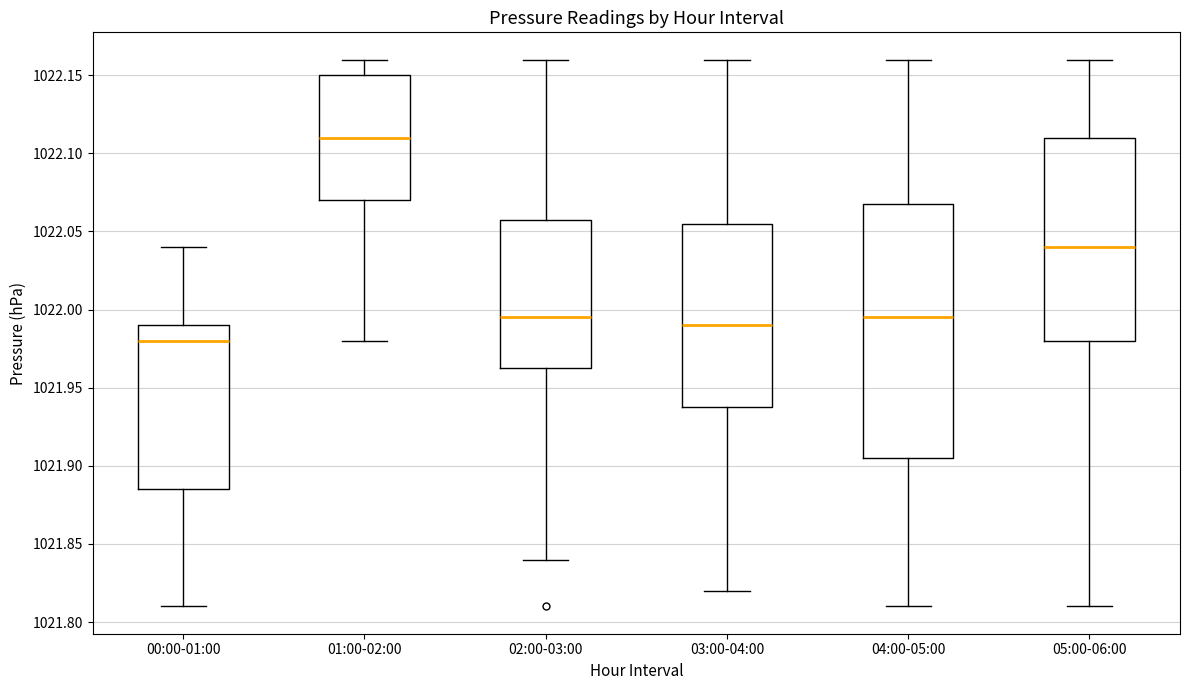

Reading left to right, read every box against the y-axis: the position of its median line, the range the box covers, and the ends of its whiskers. The values are not printed on the chart, so give them approximately, as read against the axis.

00:00-01:00: median 1021.980, box 1021.885 to 1021.990, whiskers 1021.810 to 1022.040
01:00-02:00: median 1022.110, box 1022.070 to 1022.150, whiskers 1021.980 to 1022.160
02:00-03:00: median 1021.995, box 1021.965 to 1022.060, whiskers 1021.840 to 1022.160
03:00-04:00: median 1021.990, box 1021.940 to 1022.055, whiskers 1021.820 to 1022.160
04:00-05:00: median 1021.995, box 1021.905 to 1022.070, whiskers 1021.810 to 1022.160
05:00-06:00: median 1022.040, box 1021.980 to 1022.110, whiskers 1021.810 to 1022.160